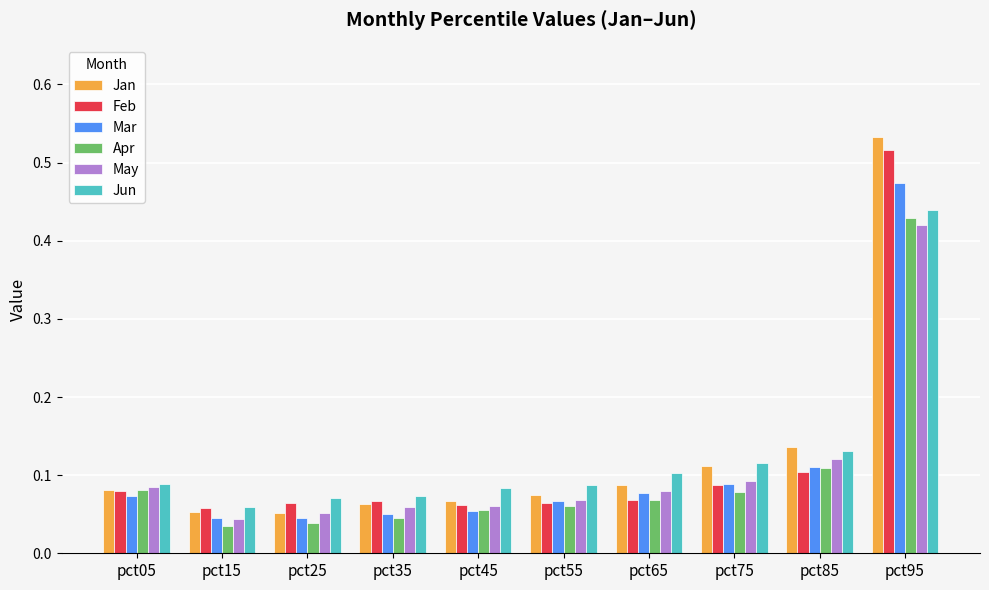

Which series has the widest spread of values?

Jan